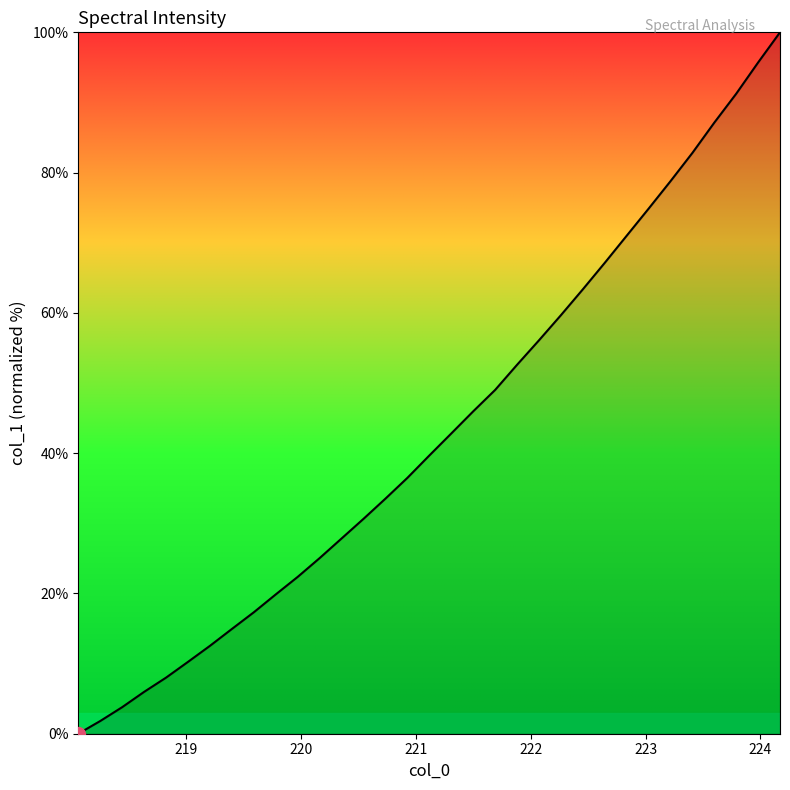

What is the sum of all values?

1428.3